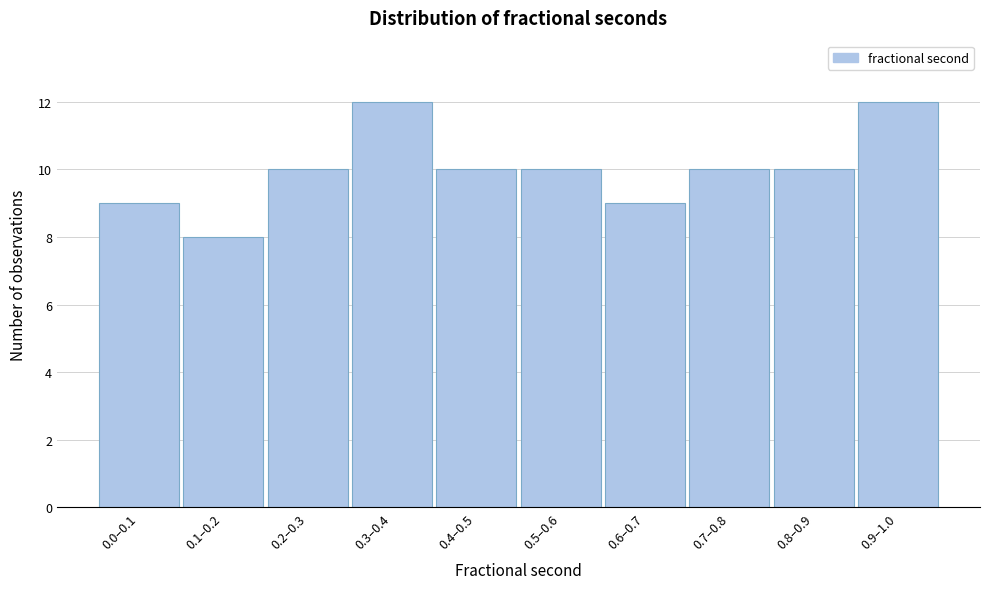

Reading left to right, extract all data points from this chart.

9	8	10	12	10	10	9	10	10	12